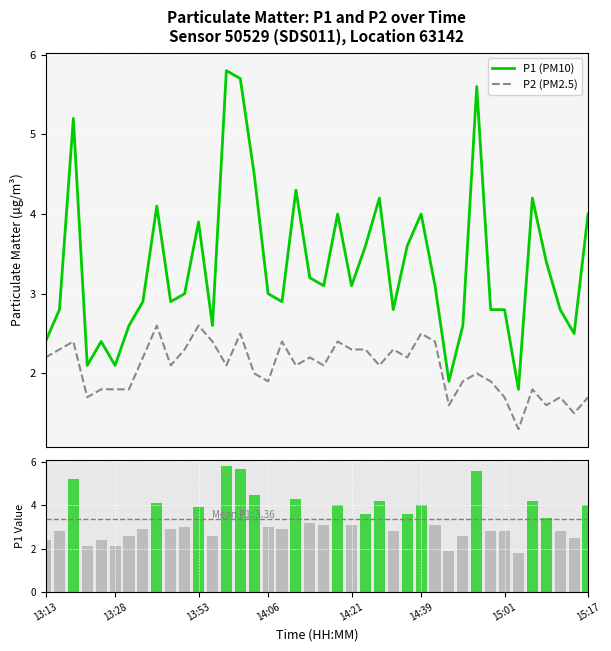

What is the difference between the second highest and minimum values in the P1 (PM10) series?

3.9